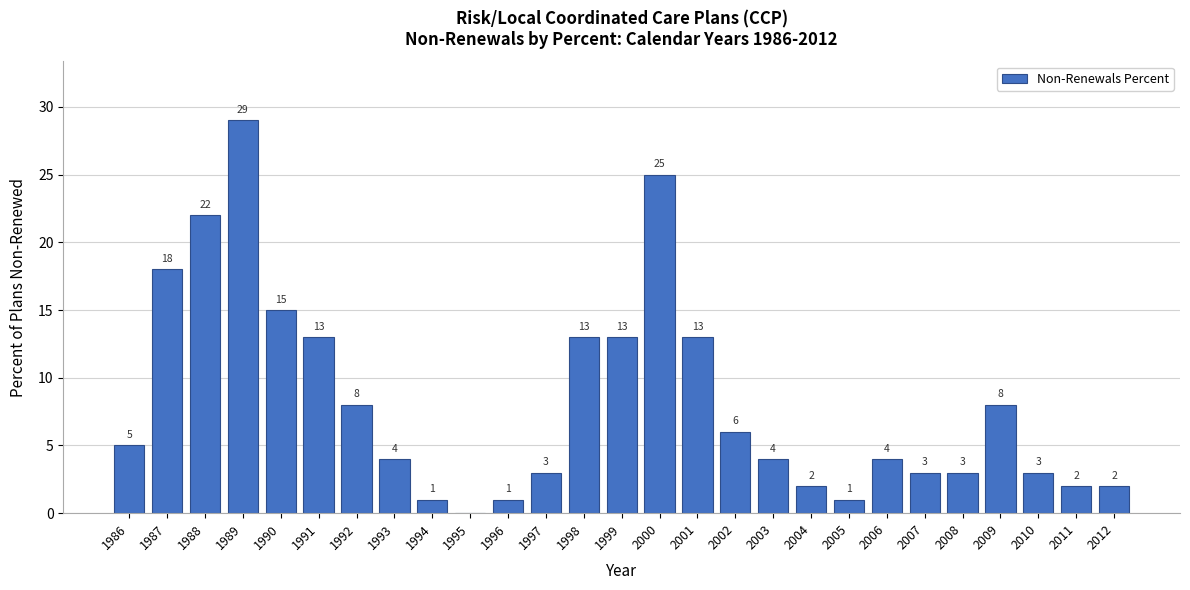

Reading left to right, list all the values displayed in this chart.

1986=5	1987=18	1988=22	1989=29	1990=15	1991=13	1992=8	1993=4	1994=1	1995=0	1996=1	1997=3	1998=13	1999=13	2000=25	2001=13	2002=6	2003=4	2004=2	2005=1	2006=4	2007=3	2008=3	2009=8	2010=3	2011=2	2012=2